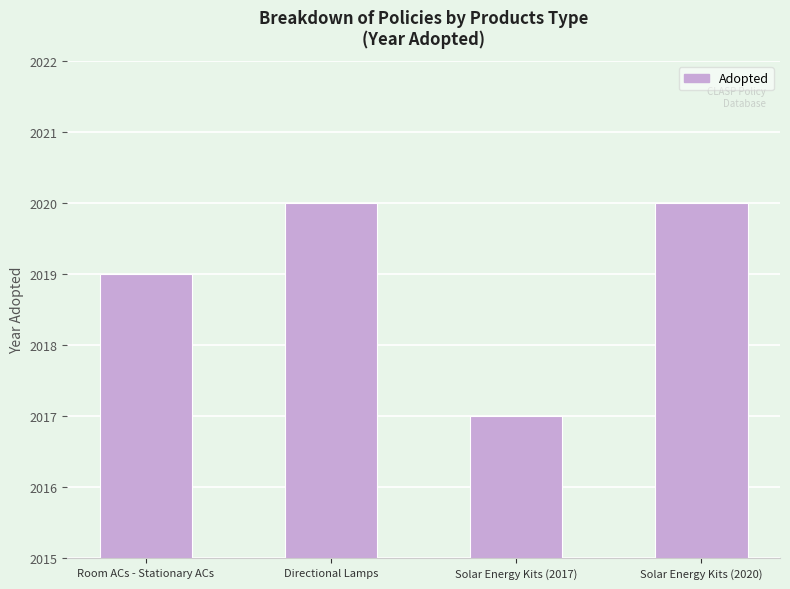

What is the label of the 1st bar from the right?

Solar Energy Kits (2020)